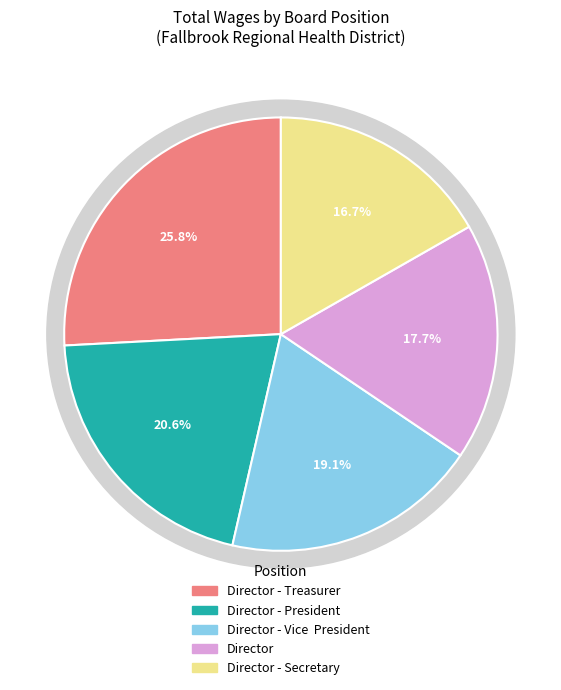

To the nearest percent, what is the difference between the Director - Treasurer and Director - Vice  President slice percentages?

7%